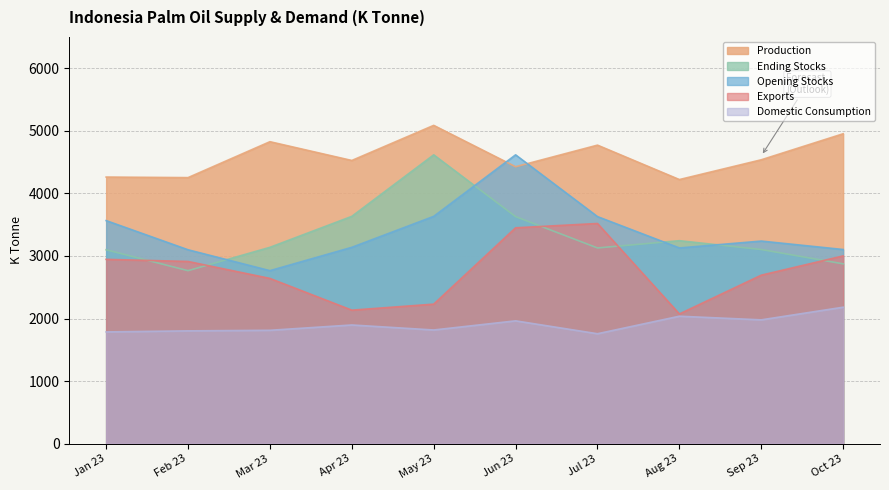

True or false: Domestic Consumption and Ending Stocks cross at least once.

False